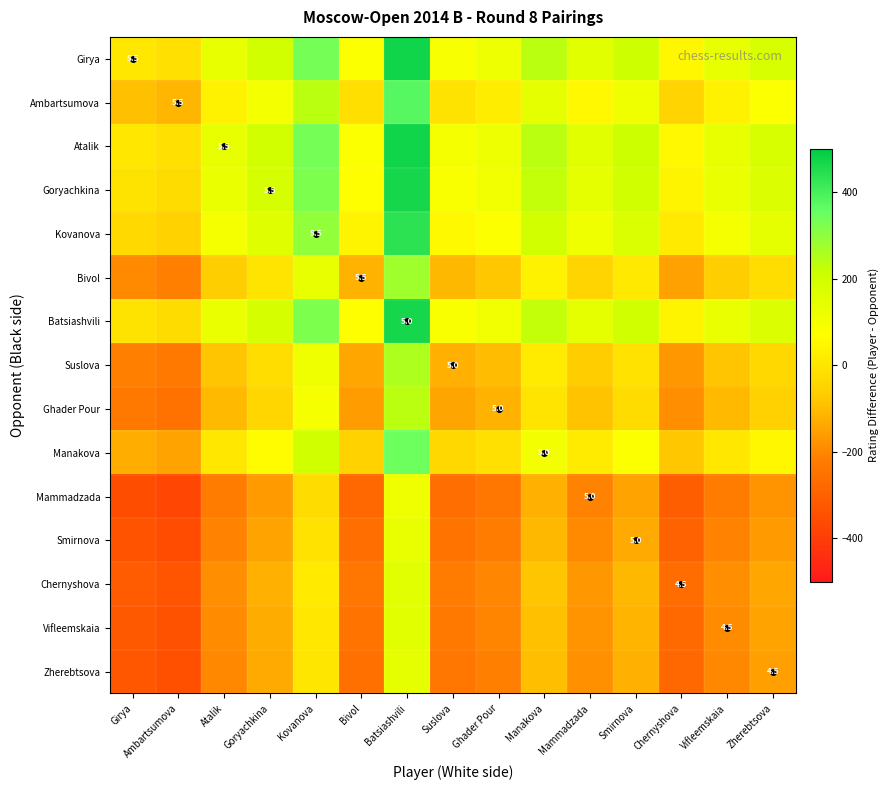

Which has a higher value, Kovanova or Goryachkina?

Kovanova